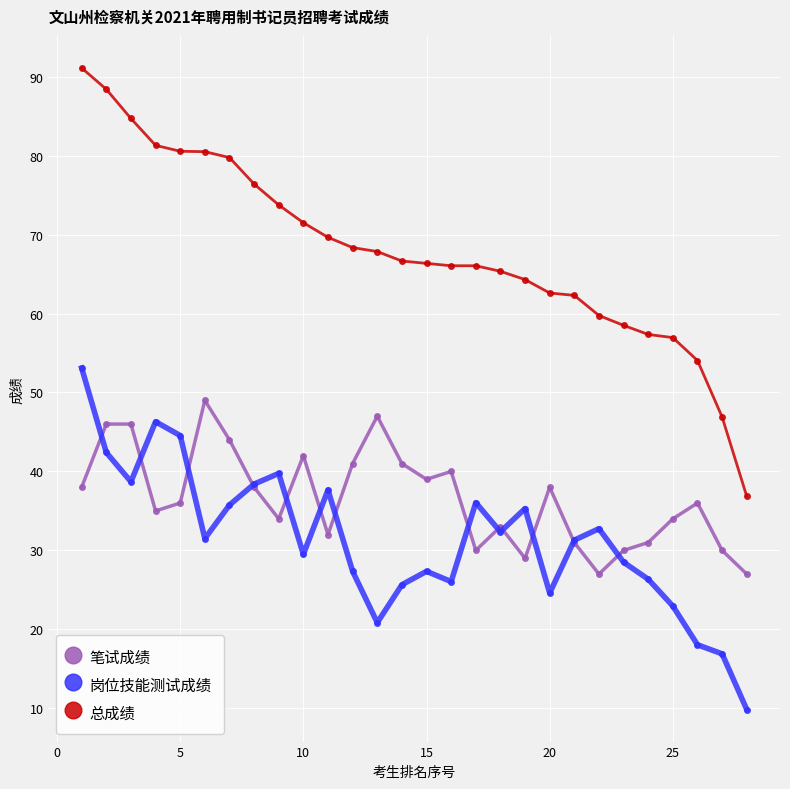

True or false: 总成绩 and 岗位技能测试成绩 cross at least once.

False